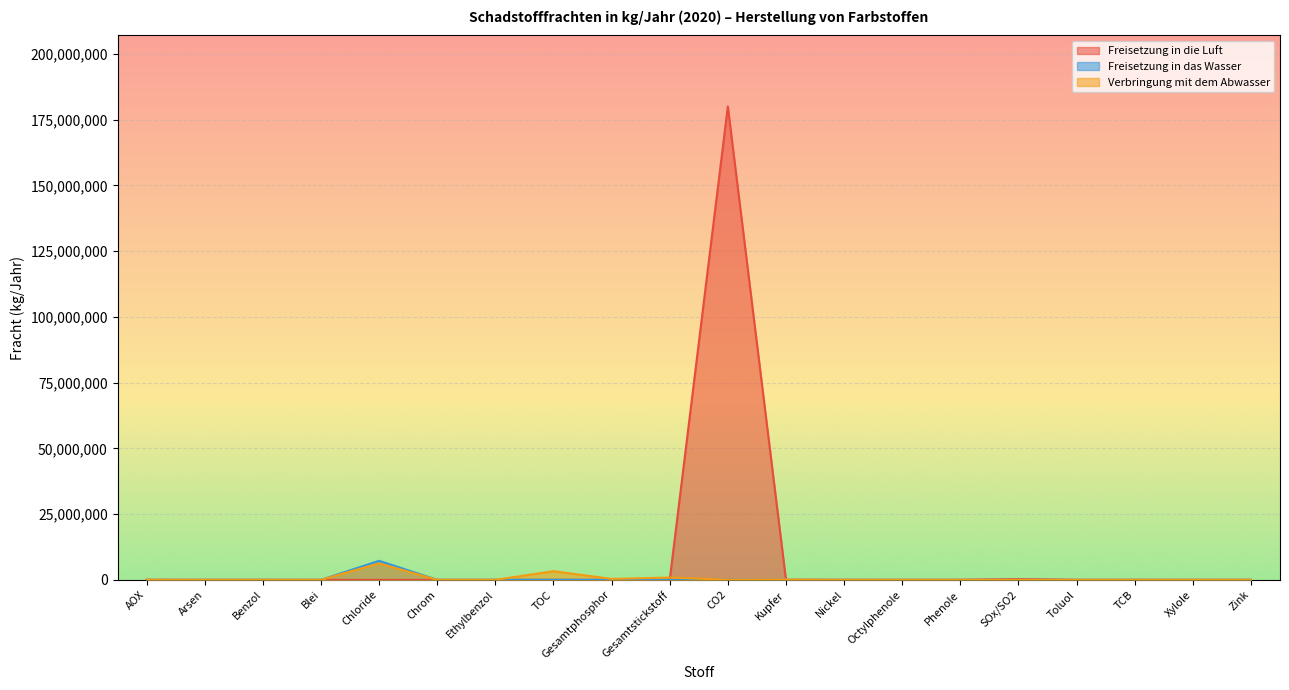

Which label corresponds to the smallest value in the chart?

AOX